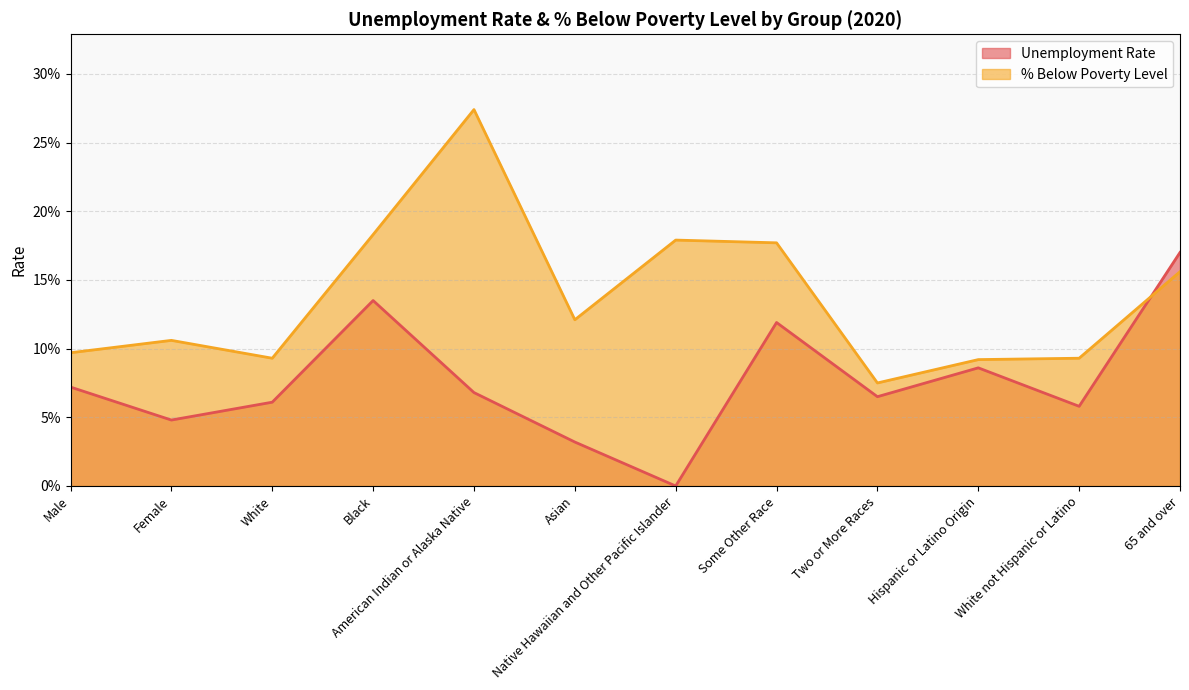

What is the difference between the maximum and minimum values in the Unemployment Rate series?

0.2